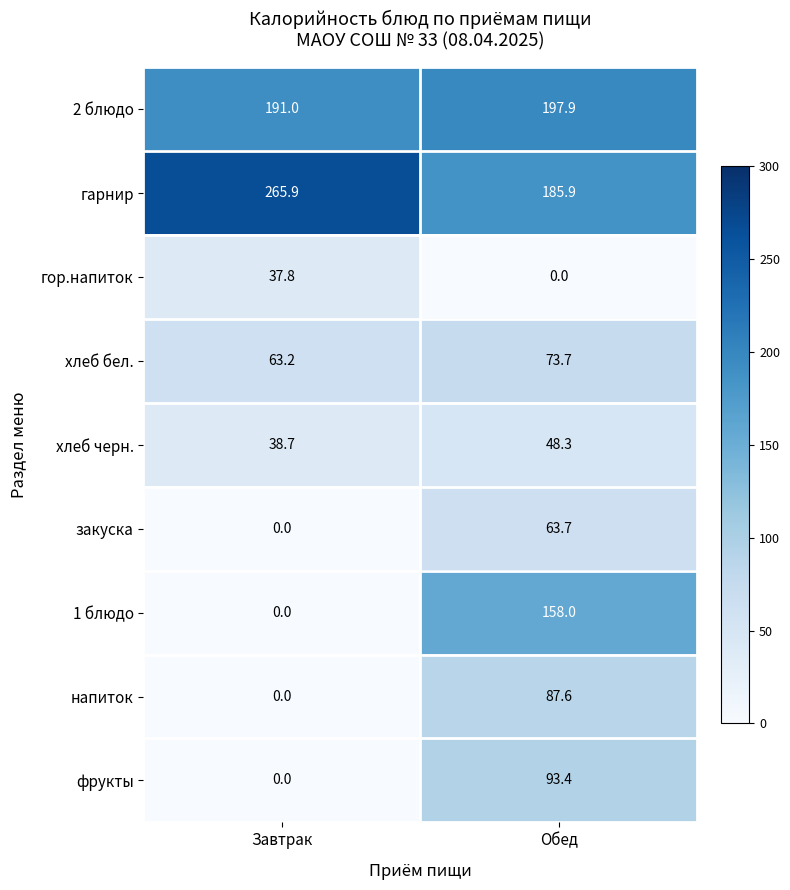

Count the number of data series in this chart.

9